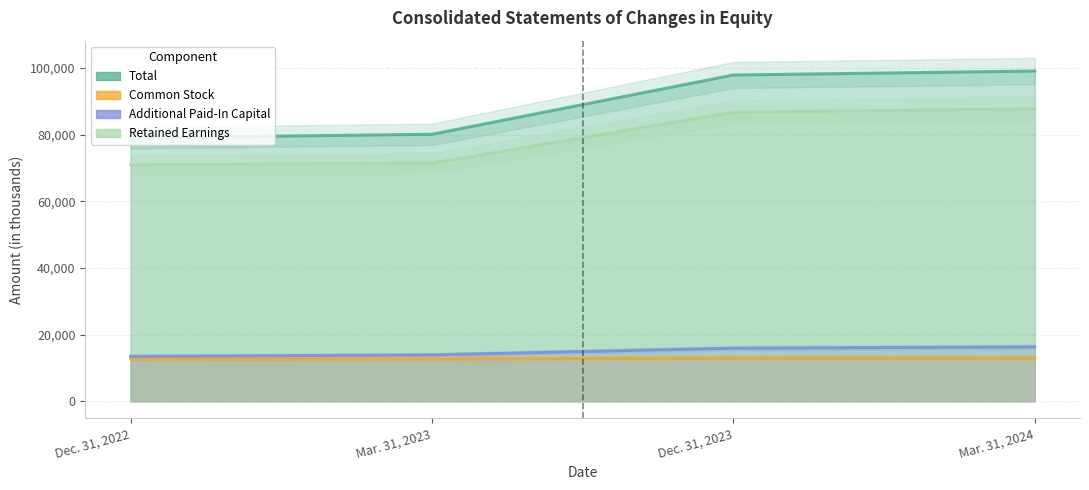

How many lines are shown in the chart?

4